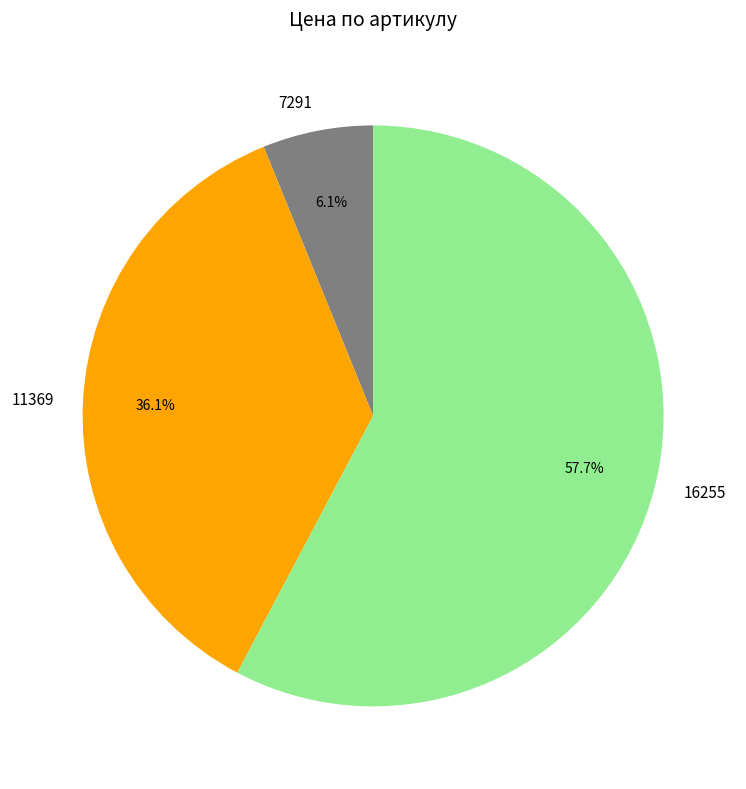

Does any single category account for the majority?

Yes